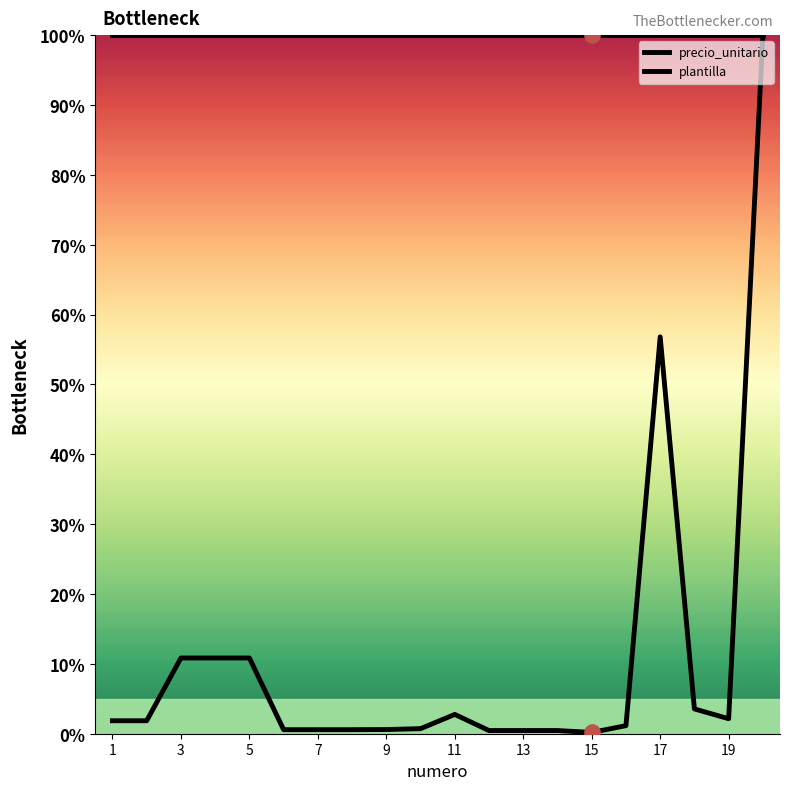

Between 6 and 14, which is larger?

6